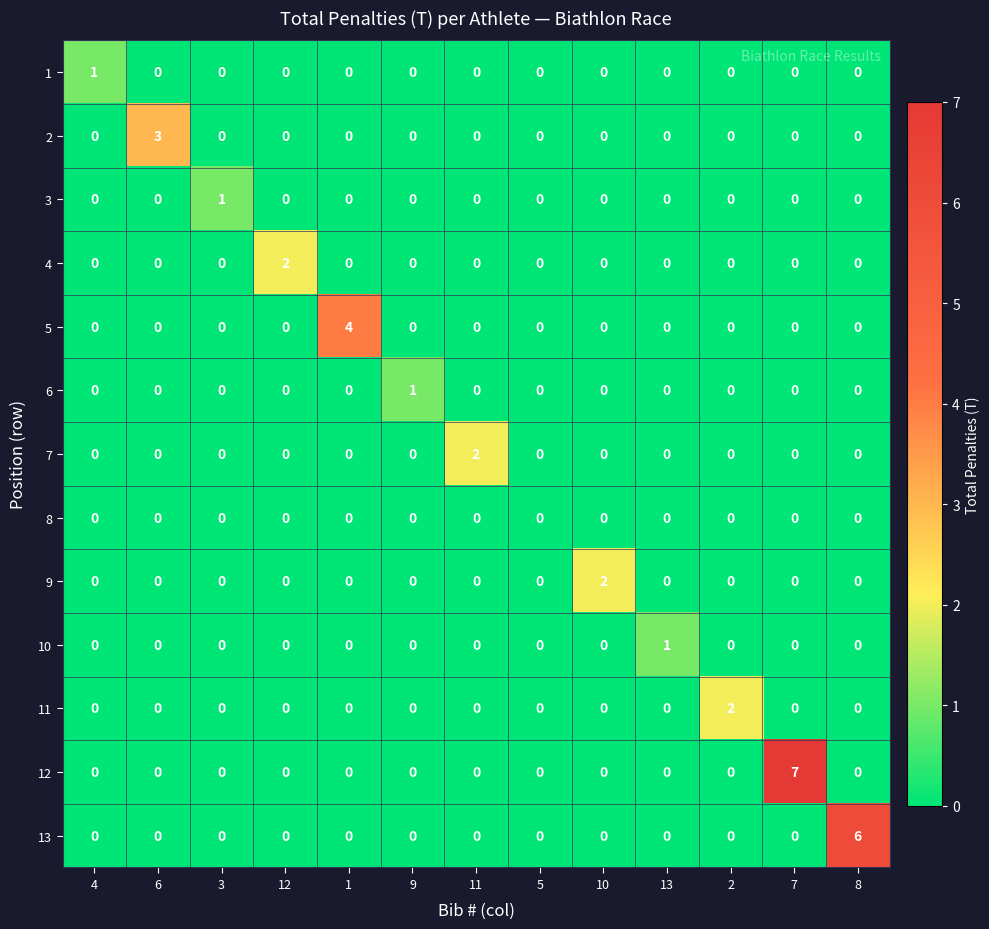

At which category does the chart reach its peak across all series?

7